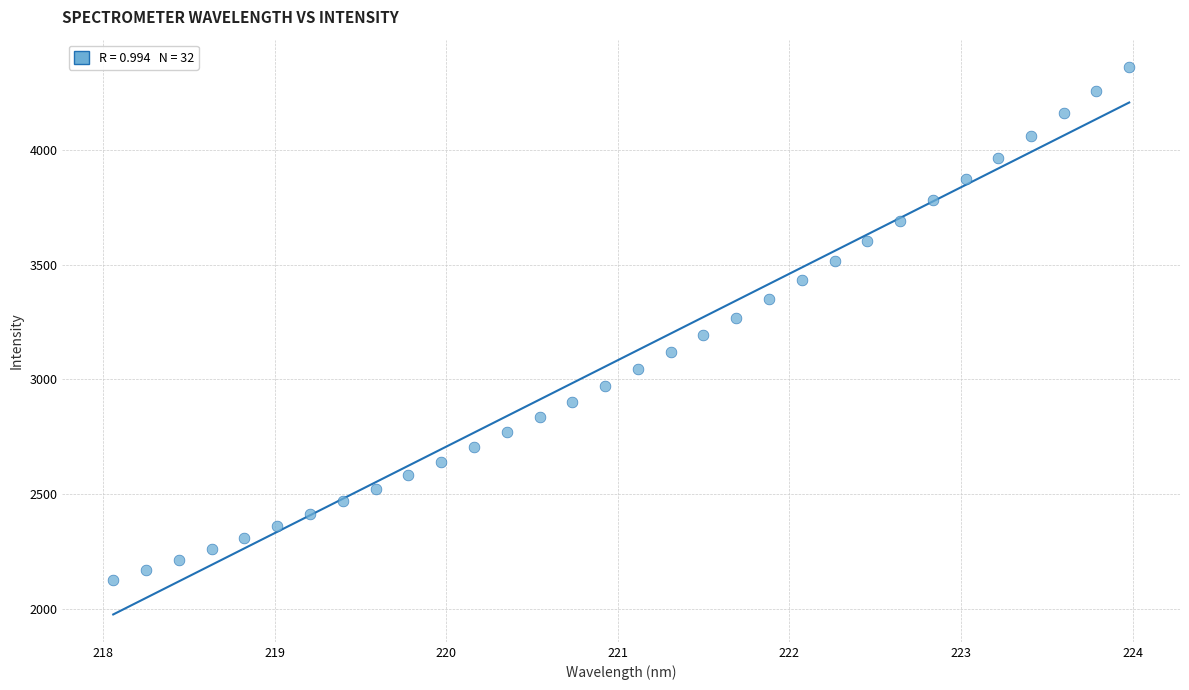

What is the range of X values (max minus min)?

5.9